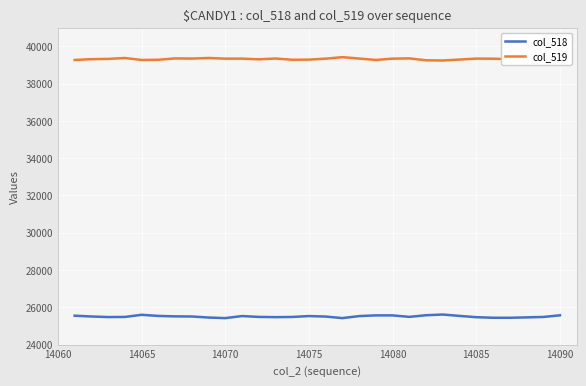

Is this an area chart (filled region under the line)?

No